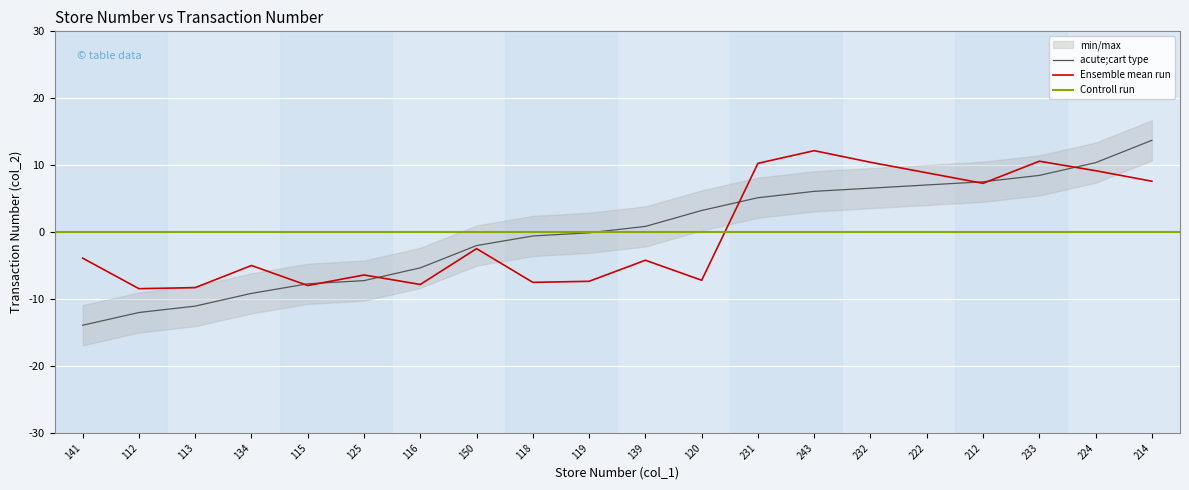

Rank the categories by 取引番号 value from highest to lowest.

214, 224, 233, 212, 222, 232, 243, 231, 120, 139, 119, 118, 150, 116, 125, 115, 134, 113, 112, 141